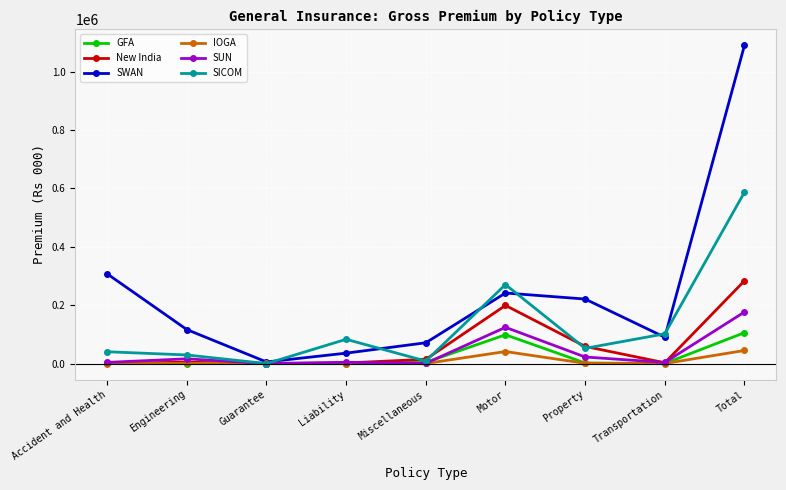

What is the difference between the maximum and second lowest values in the SICOM series?

578351.3